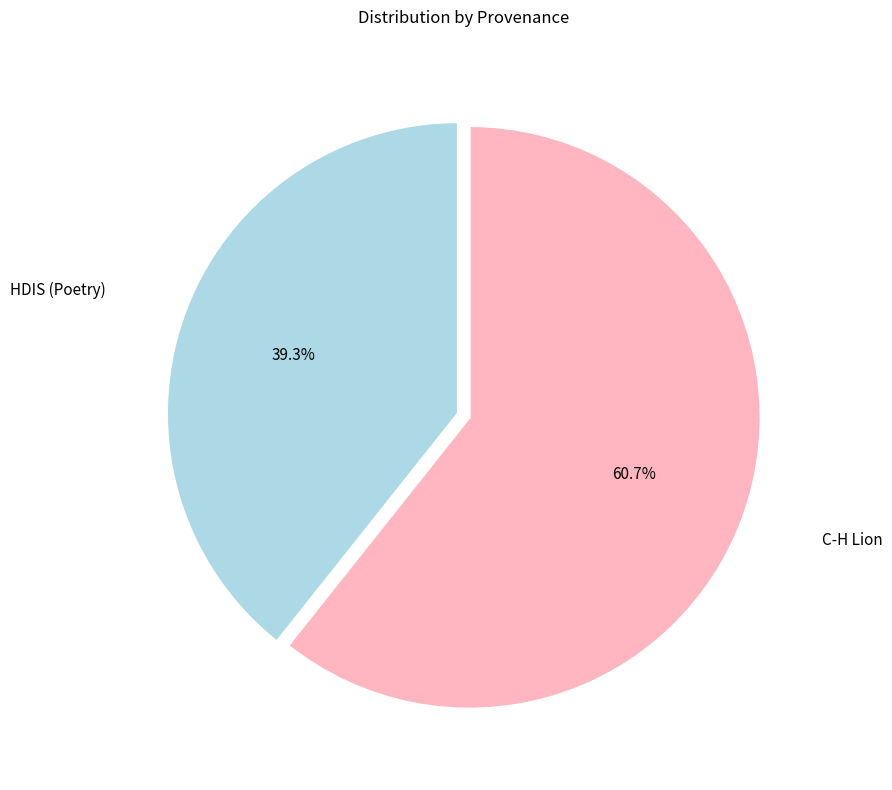

Is there a majority slice in this chart?

Yes